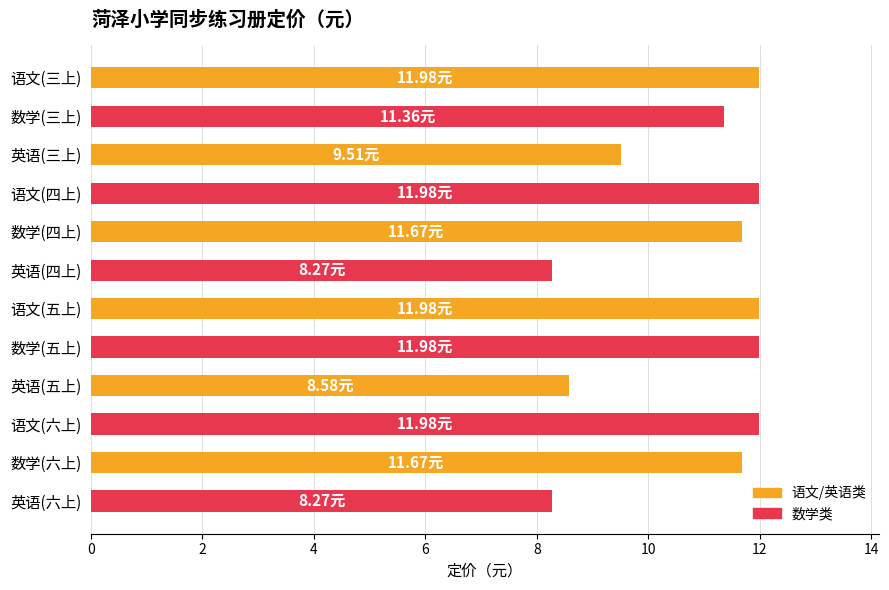

How many data points are less than 11?

4